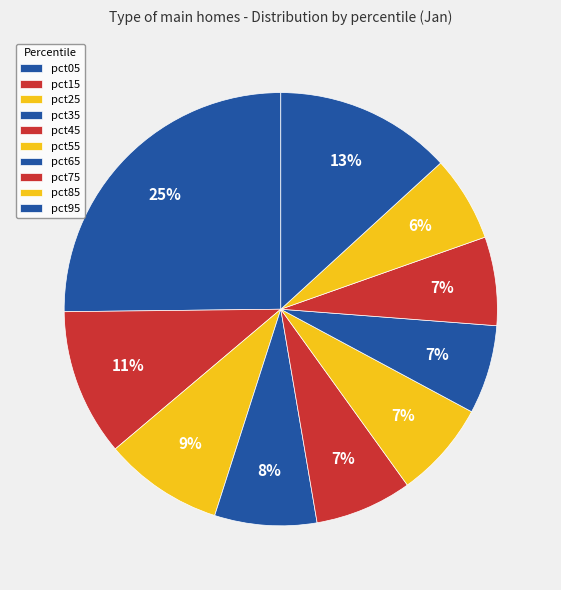

Rank the categories by value from highest to lowest.

pct05, pct95, pct15, pct25, pct35, pct45, pct55, pct65, pct75, pct85